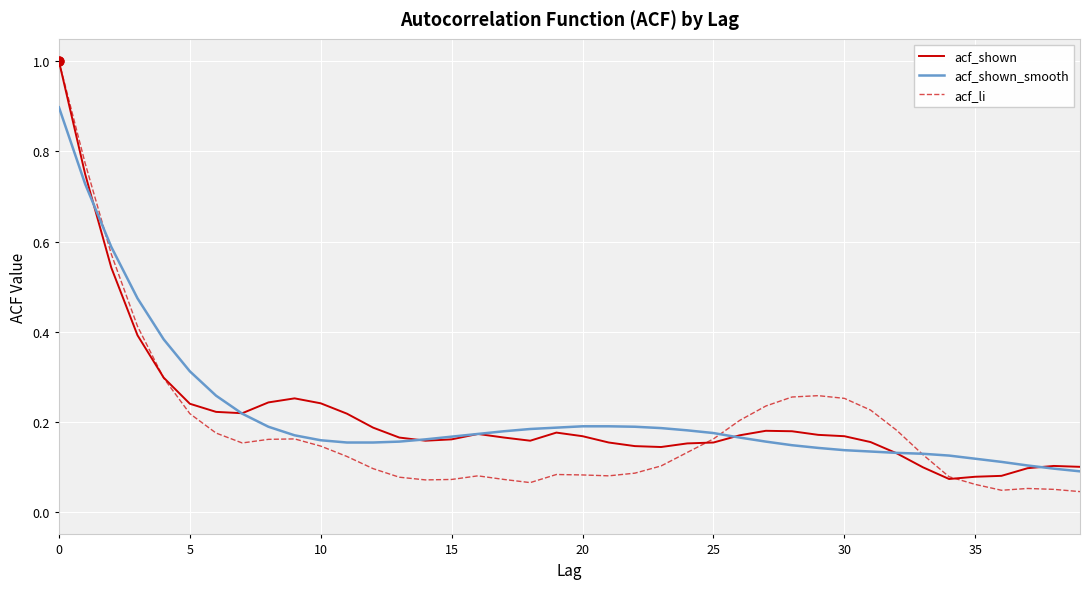

At how many categories does at least one series exceed 0?

40